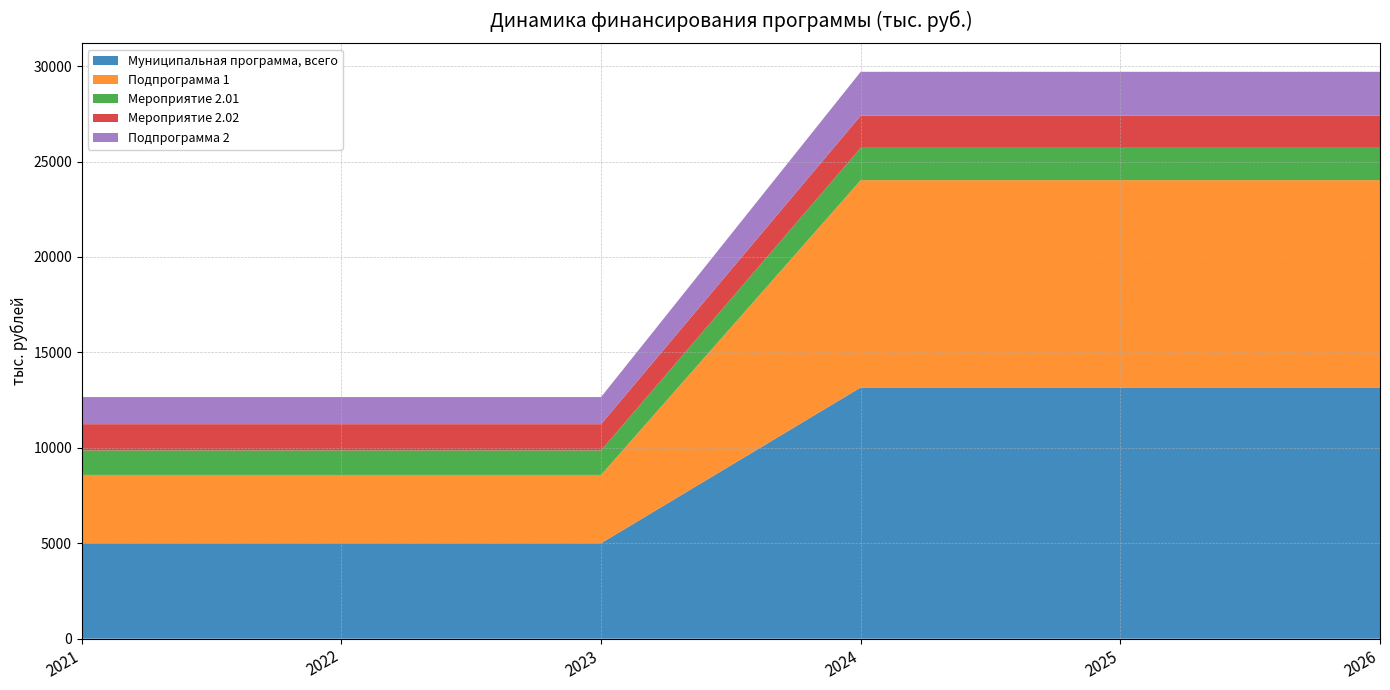

Reading right to left, transcribe all the data shown in this chart.

Муниципальная программа, всего: 13162	13162	13162	5000	5000	5000
Подпрограмма 1: 10862	10862	10862	3580	3580	3580
Мероприятие 2.01: 1694	1694	1694	1284	1284	1284
Мероприятие 2.02: 1683	1683	1683	1375	1375	1375
Подпрограмма 2: 2300	2300	2300	1420	1420	1420